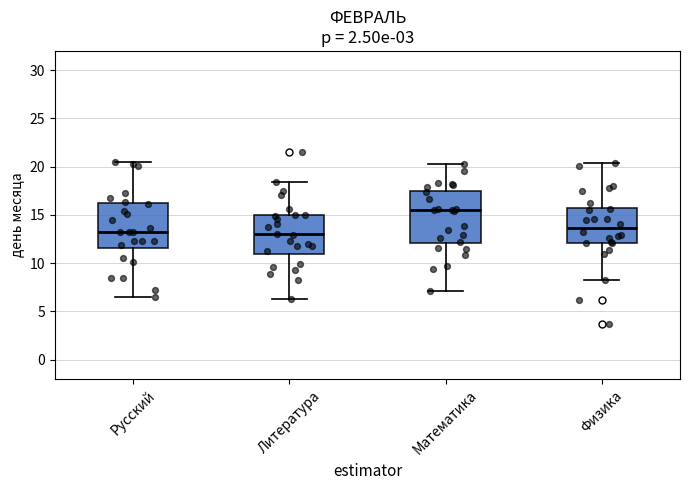

Reading left to right, read every box against the y-axis: the position of its median line, the range the box covers, and the ends of its whiskers. The values are not printed on the chart, so give them approximately, as read against the axis.

Русский: median 13.0, box 11.5 to 16.0, whiskers 6.5 to 20.5
Литература: median 13.0, box 11.0 to 15.0, whiskers 6.5 to 18.5
Математика: median 15.5, box 12.0 to 17.5, whiskers 7.0 to 20.5
Физика: median 13.5, box 12.0 to 16.0, whiskers 8.5 to 20.5